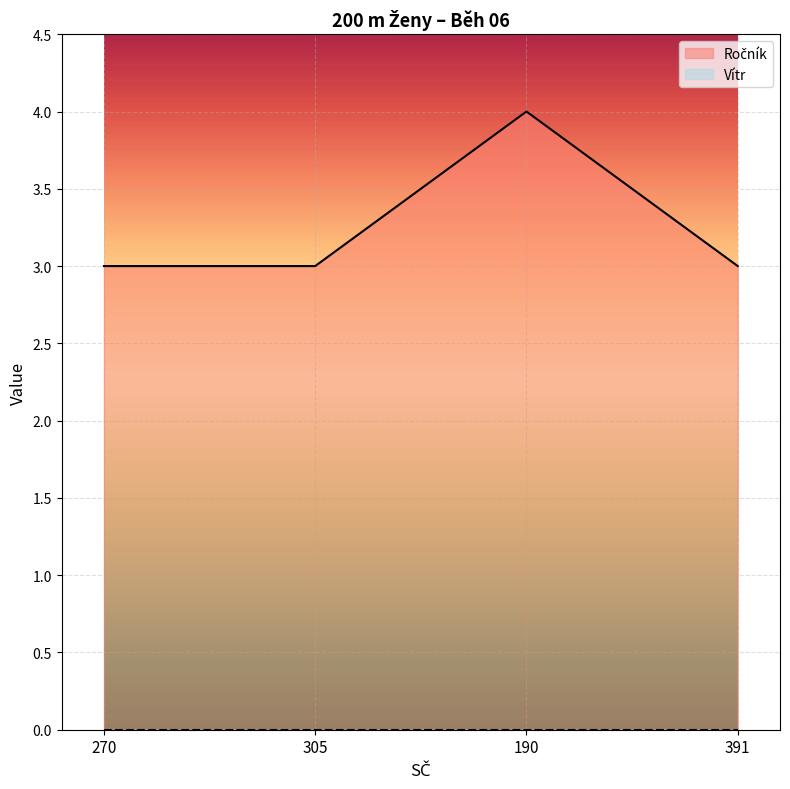

What is the approximate value of Ročník at 391?

3